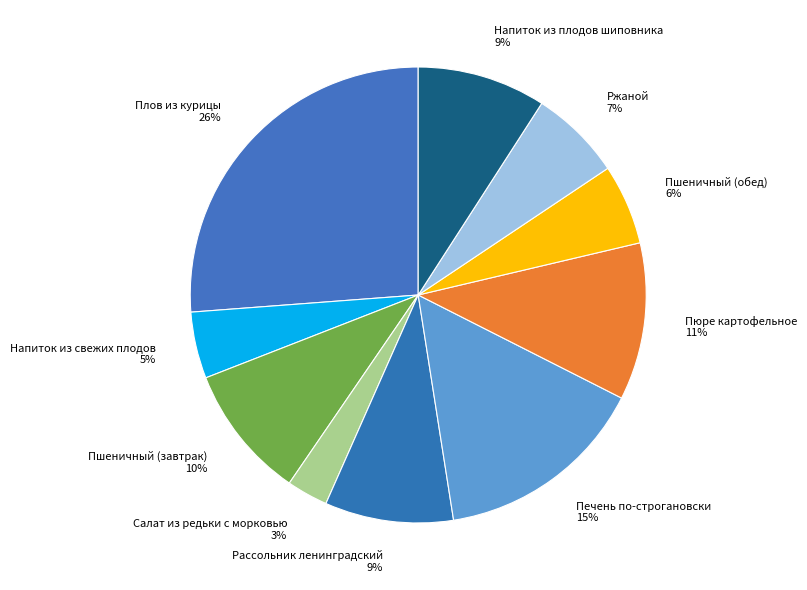

How many segments does this pie chart have?

10